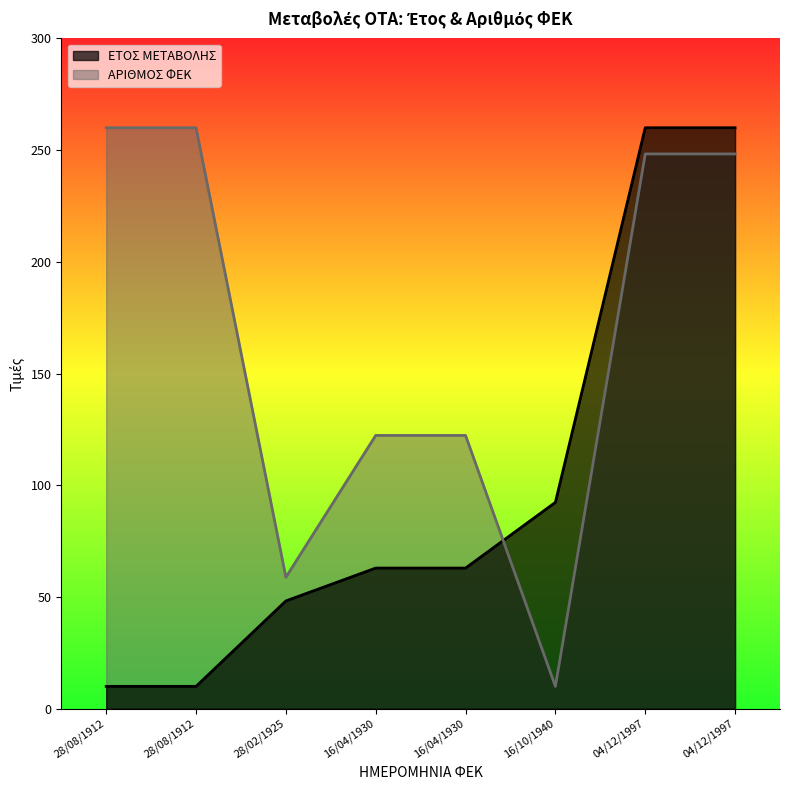

How many times do ΑΡΙΘΜΟΣ ΦΕΚ and ΕΤΟΣ ΜΕΤΑΒΟΛΗΣ cross each other?

1